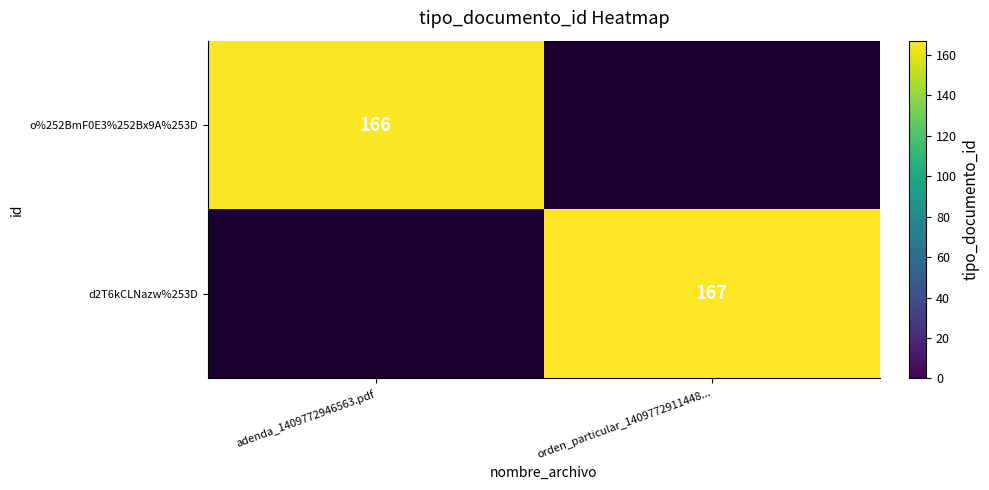

True or false: d2T6kCLNazw%253D has a value of 167 at orden_particular_1409772911448....

True